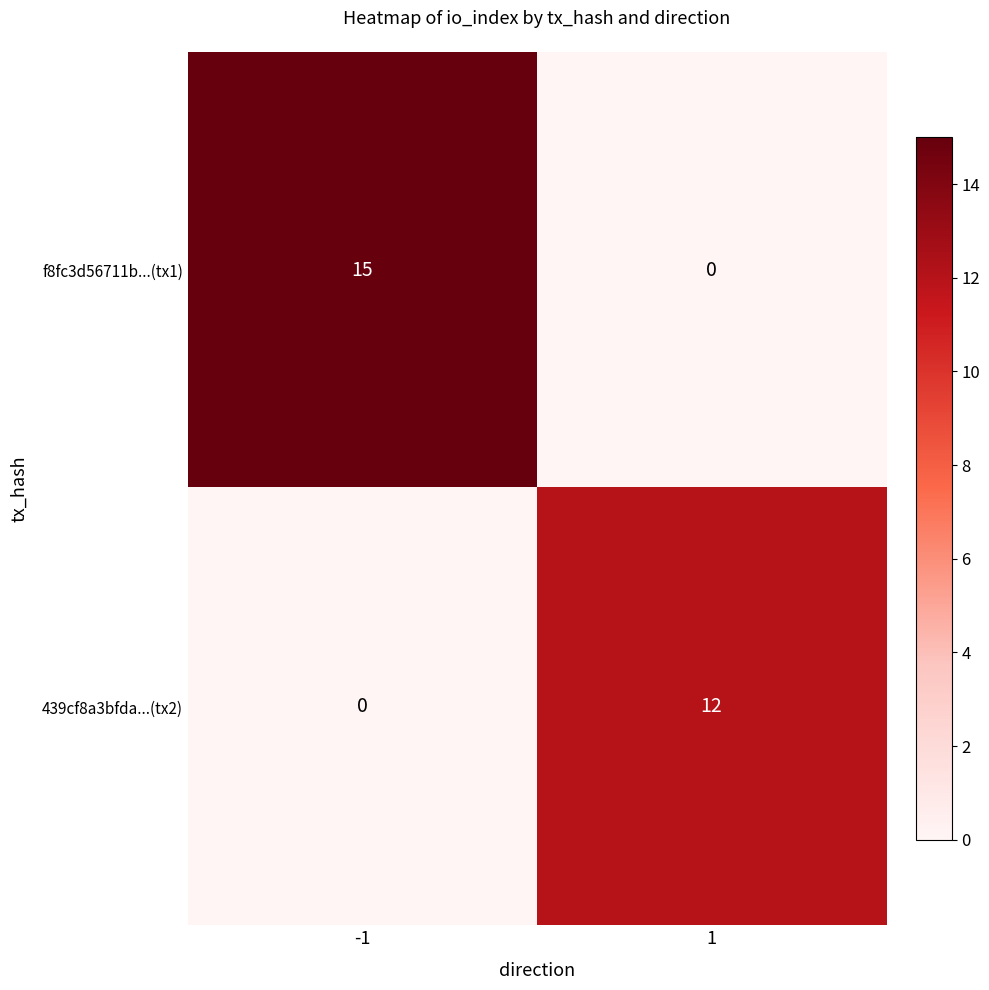

Is it true that 439cf8a3bfda...(tx2) equals 12 at 1?

True